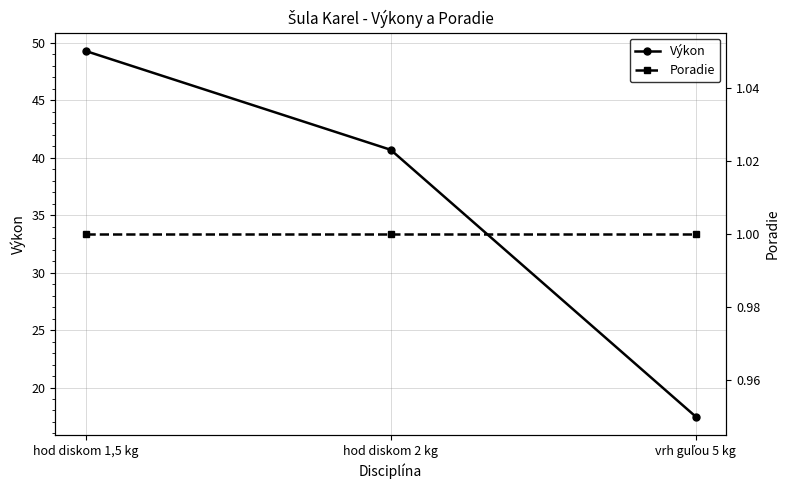

What is the average value of the Poradie series?

1.0